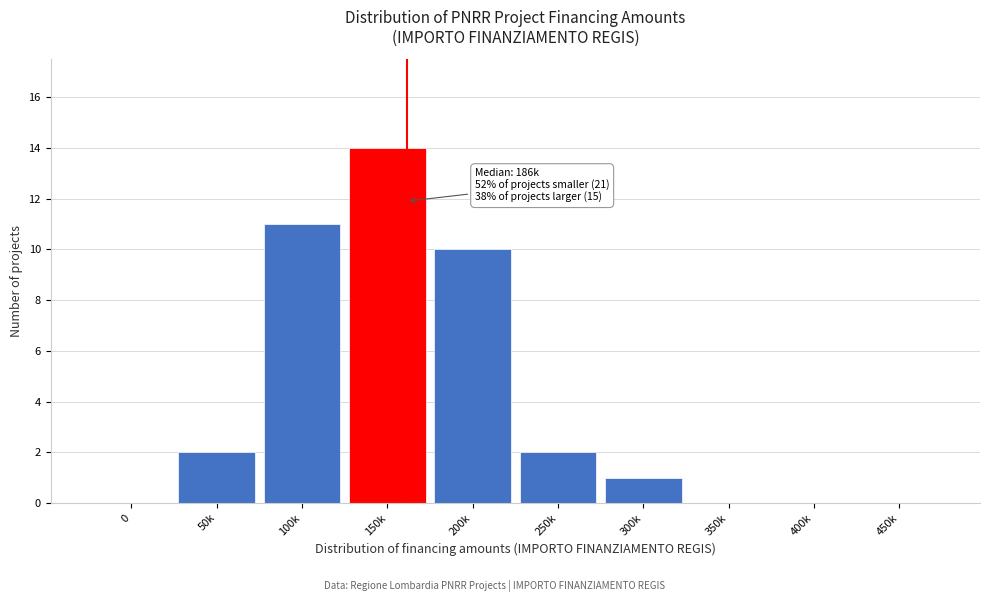

Reading left to right, what are all the values shown in this chart?

0=0	50k=2	100k=11	150k=14	200k=10	250k=2	300k=1	350k=0	400k=0	450k=0